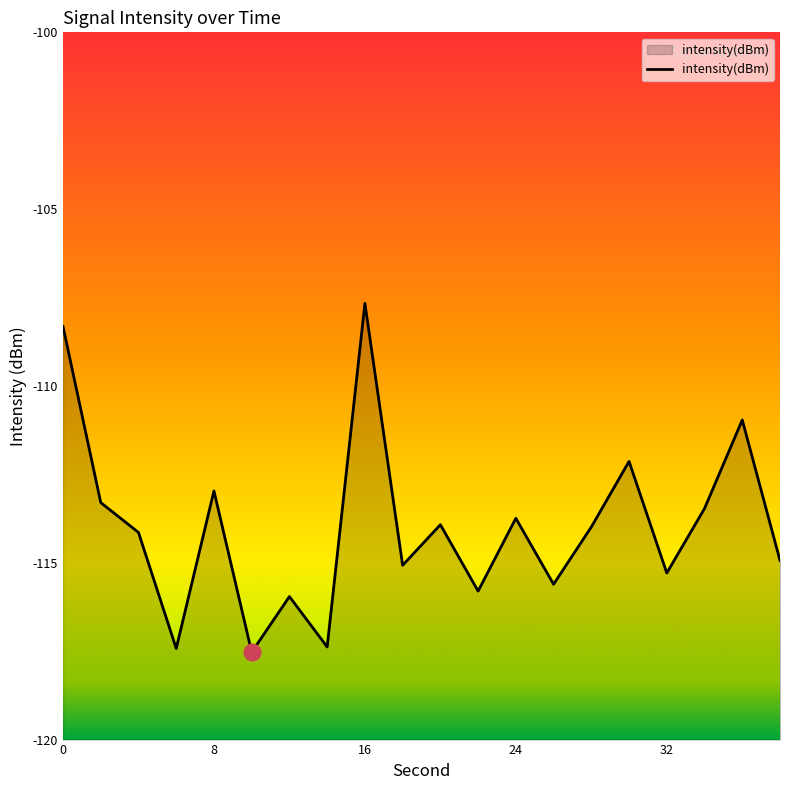

What is the smallest value displayed?

-117.5